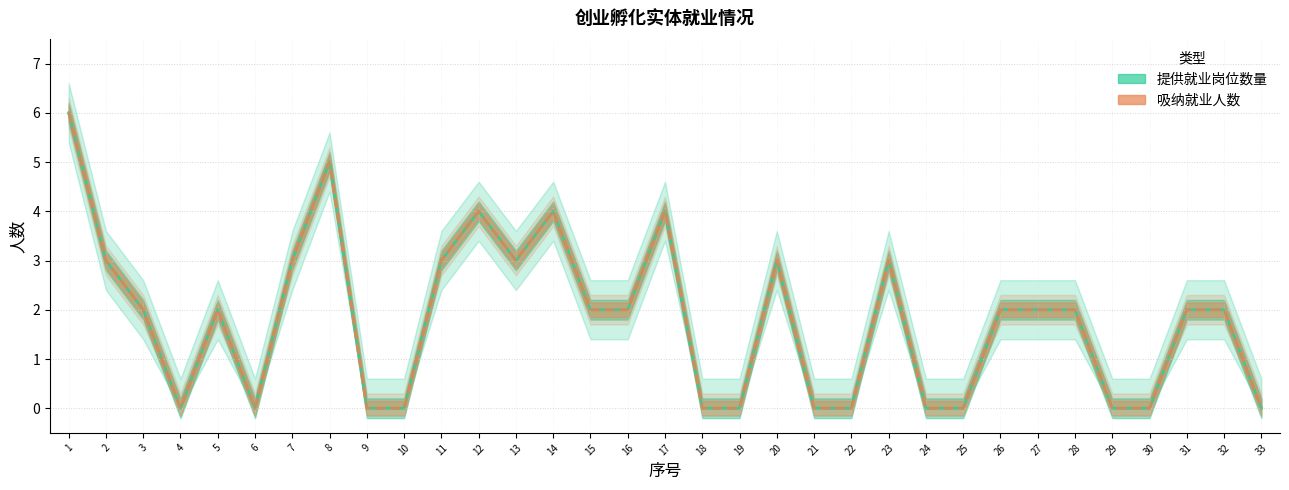

How many distinct data groups are displayed?

2